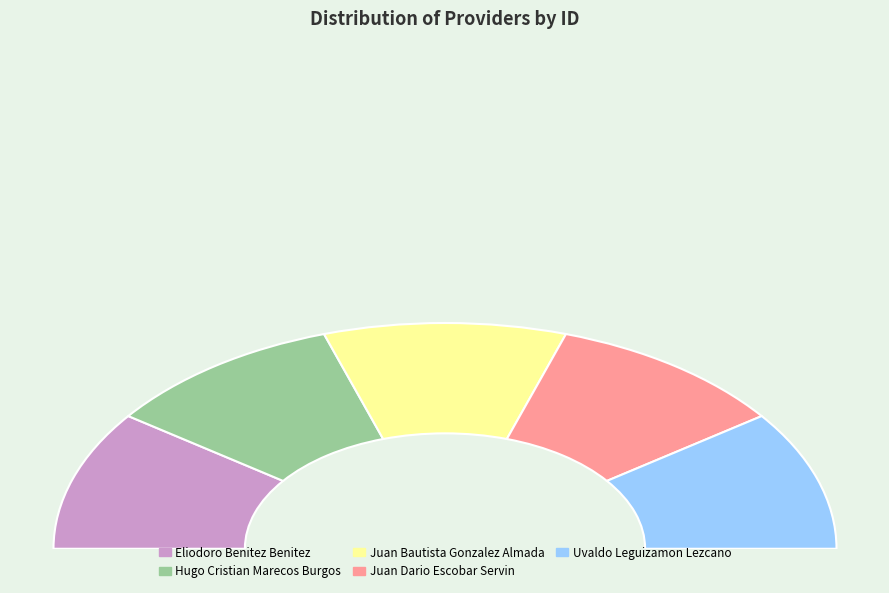

To the nearest percent, what is the combined percentage of juan-dario-escobar-servin and hugo-cristian-marecos-burgos?

40%